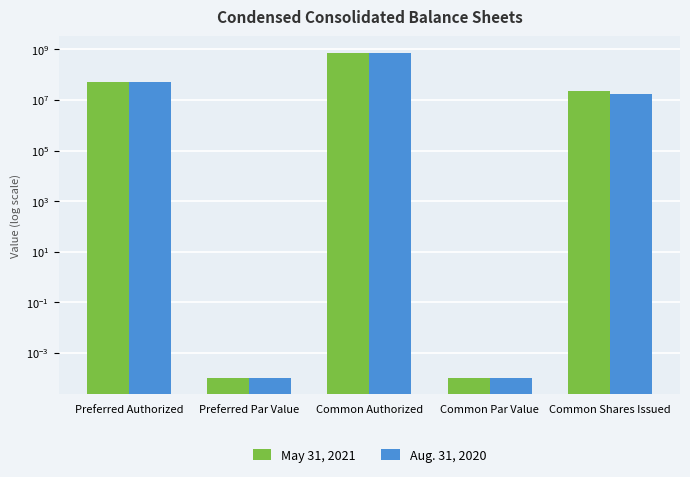

At how many categories does at least one series exceed 675809215?

1